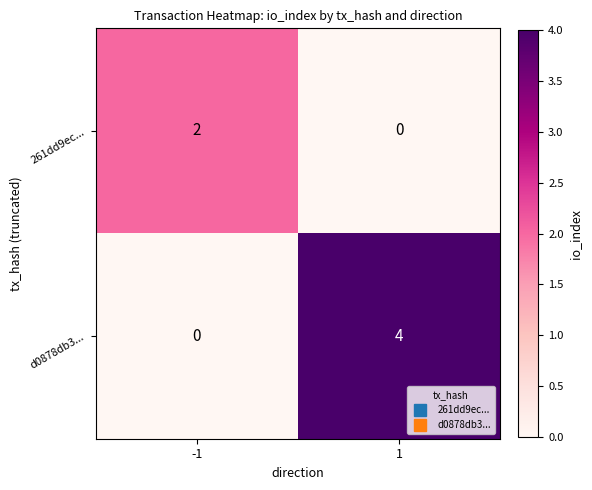

True or false: d0878db3... has a value of -2 at -1.

False